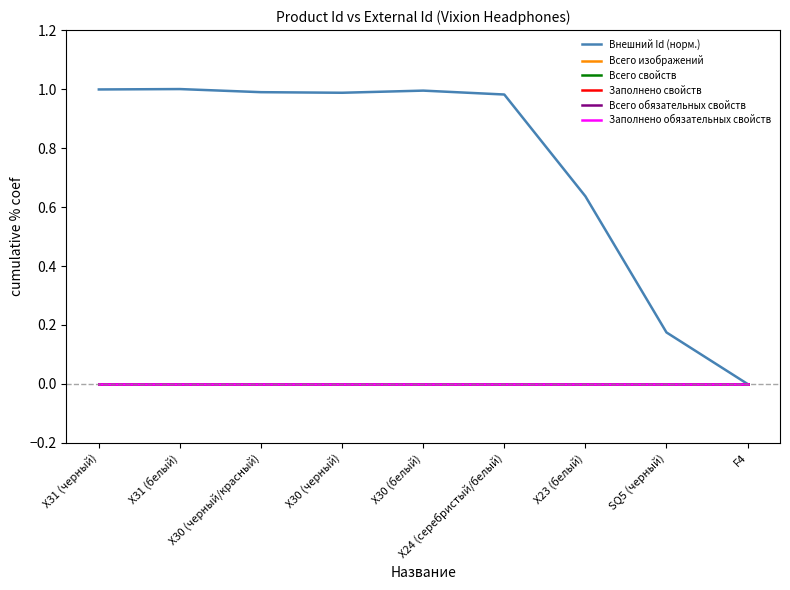

Is it true that Заполнено свойств equals 0.0 at X30 (белый)?

True